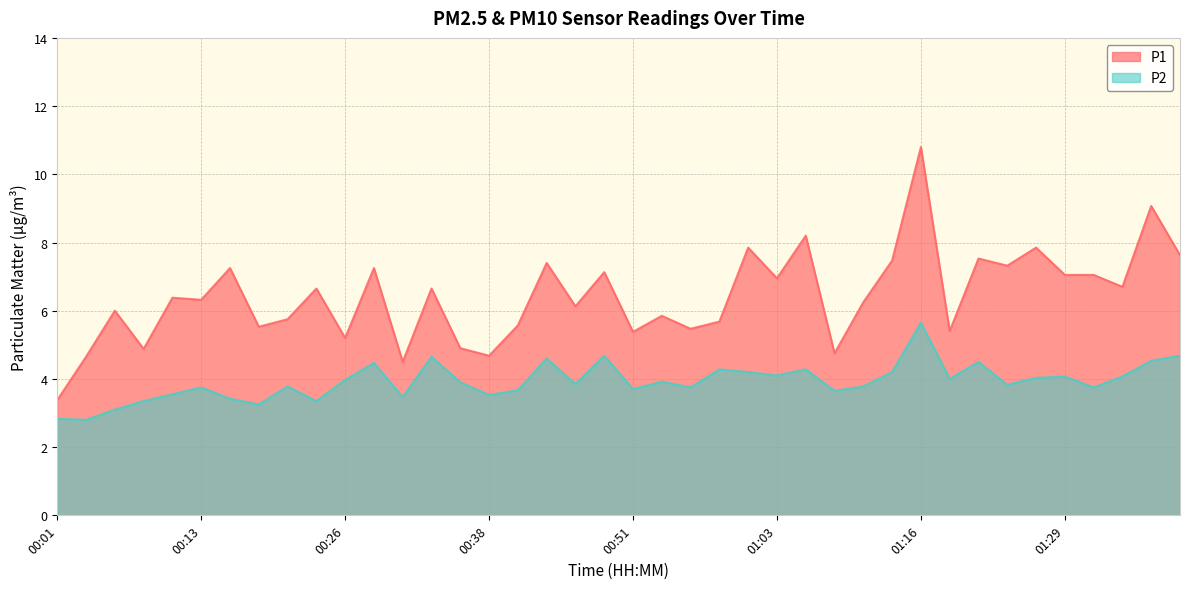

The P2 series shows 6.2 at 01:06. True or false?

False